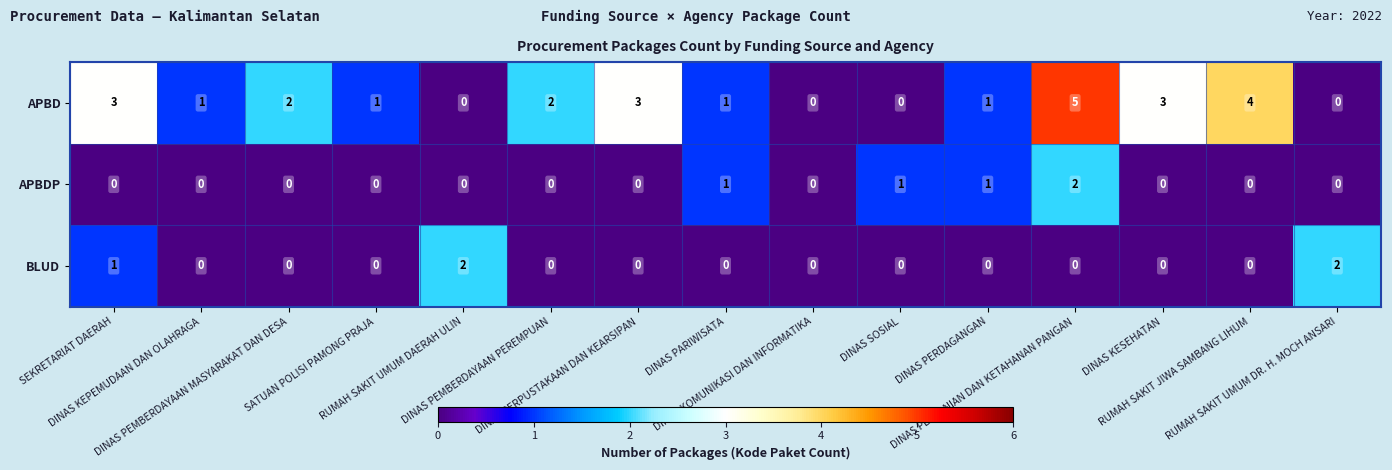

How many APBD values are between 0 and 3?

13